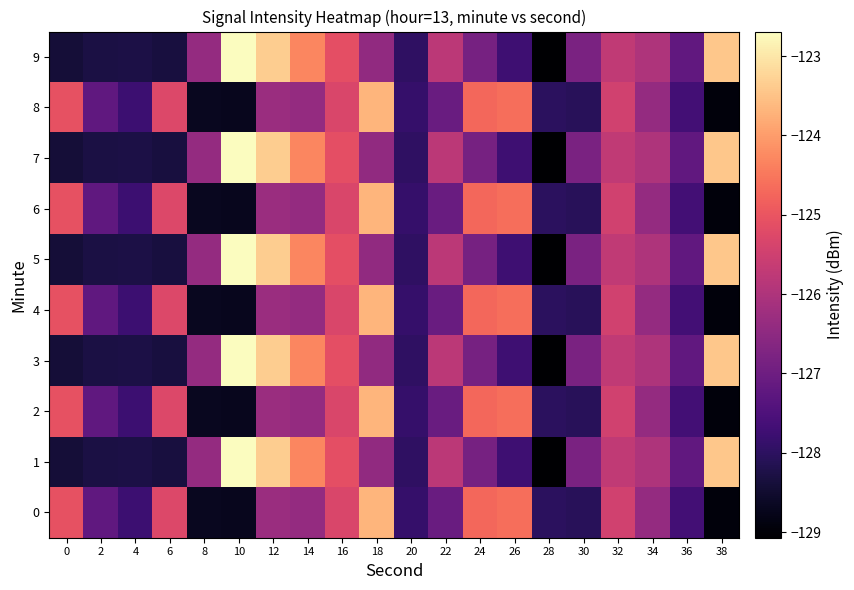

Between 6 and 14, which series saw the biggest shift?

1